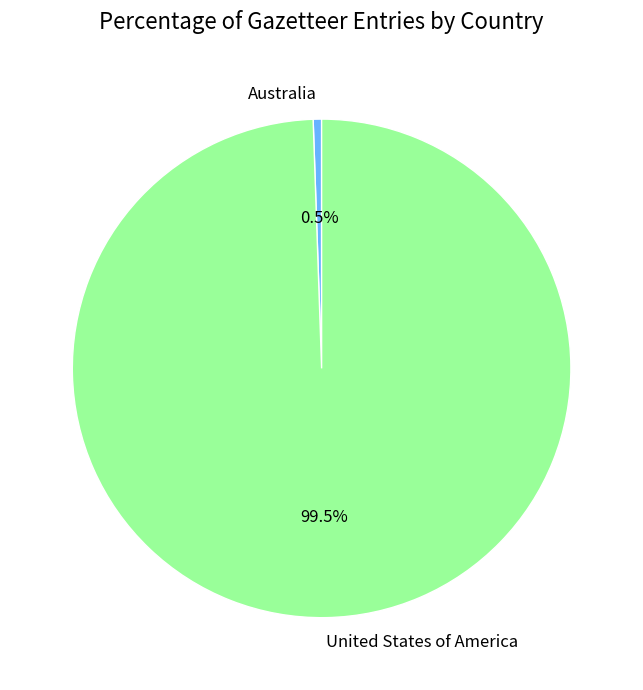

What is the largest slice in the pie chart?

United States of America